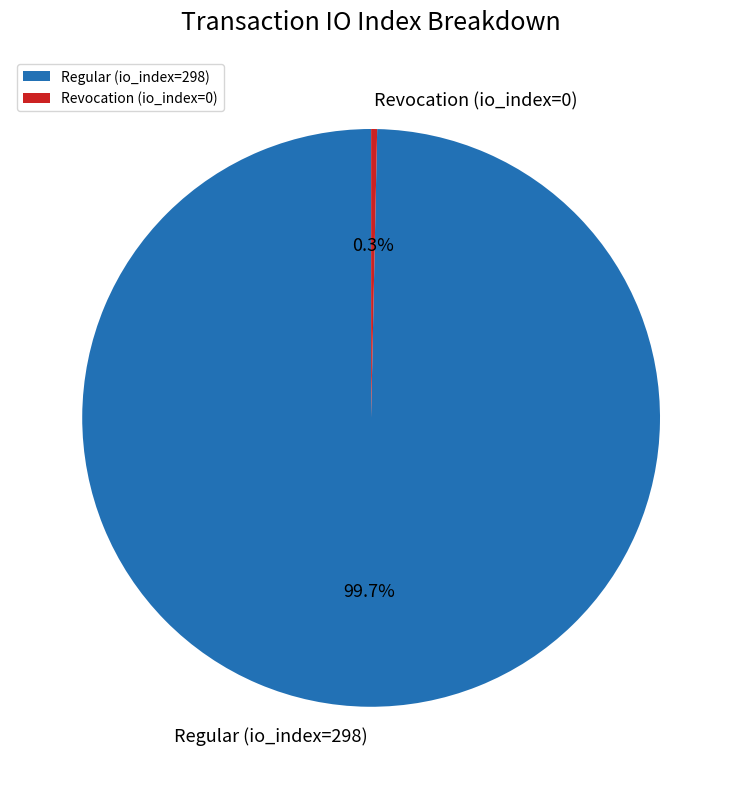

Count the number of slices in the pie.

2